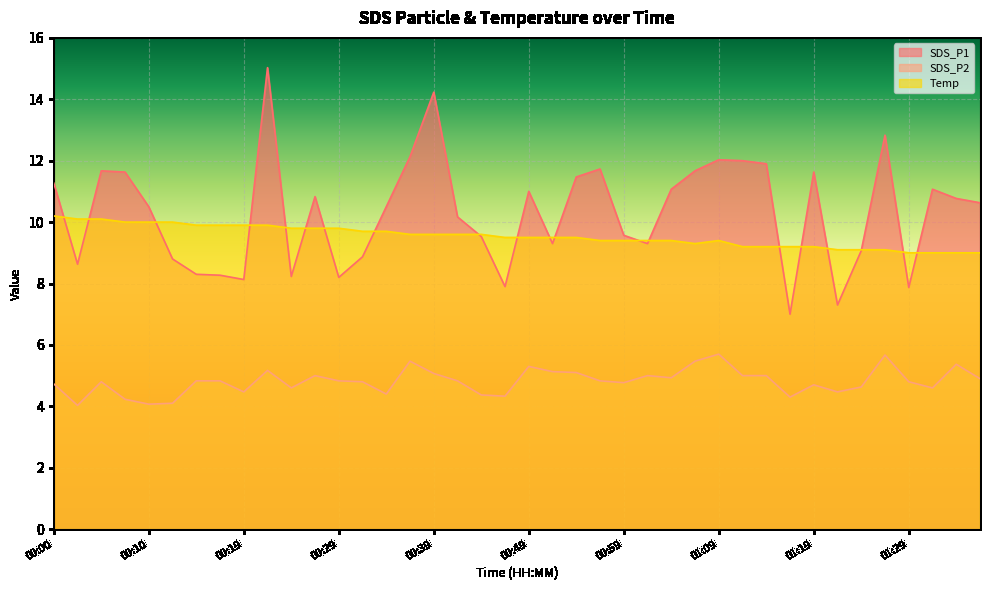

Rank the series by their maximum value, from lowest to highest.

SDS_P2, Temp, SDS_P1